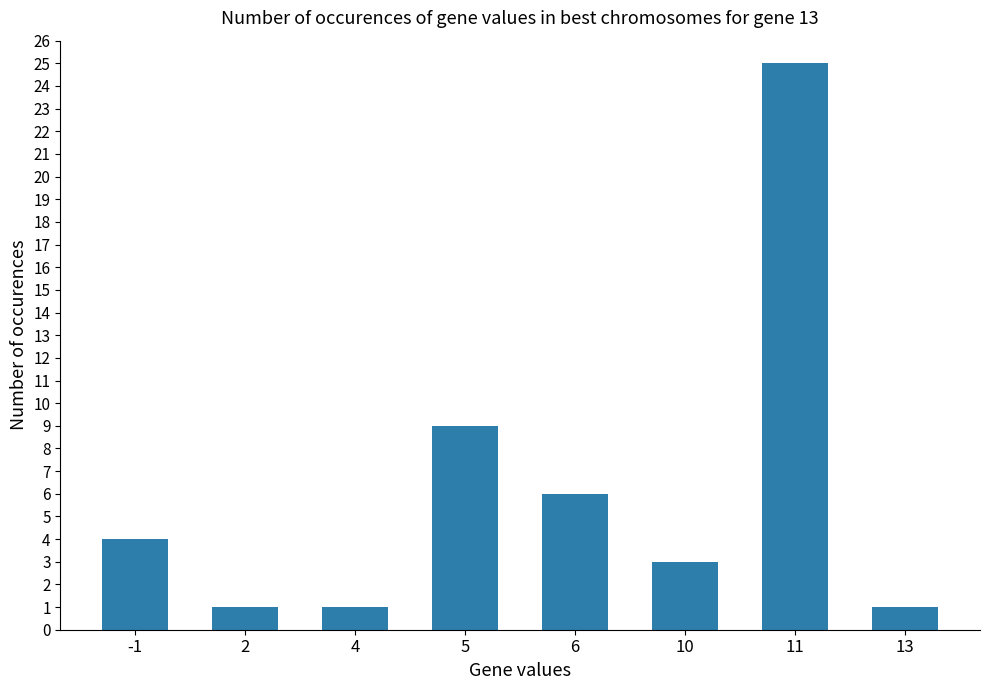

Reading left to right, transcribe all the data shown in this chart.

-1=4	2=1	4=1	5=9	6=6	10=3	11=25	13=1